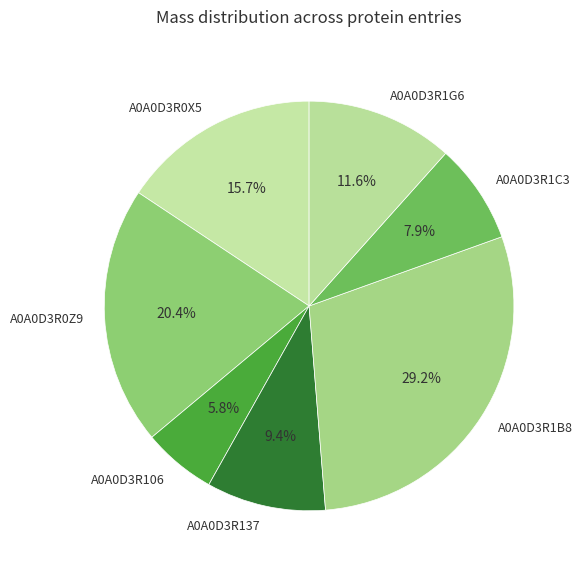

Is the sum of A0A0D3R0Z9 and A0A0D3R1B8 greater than half?

No